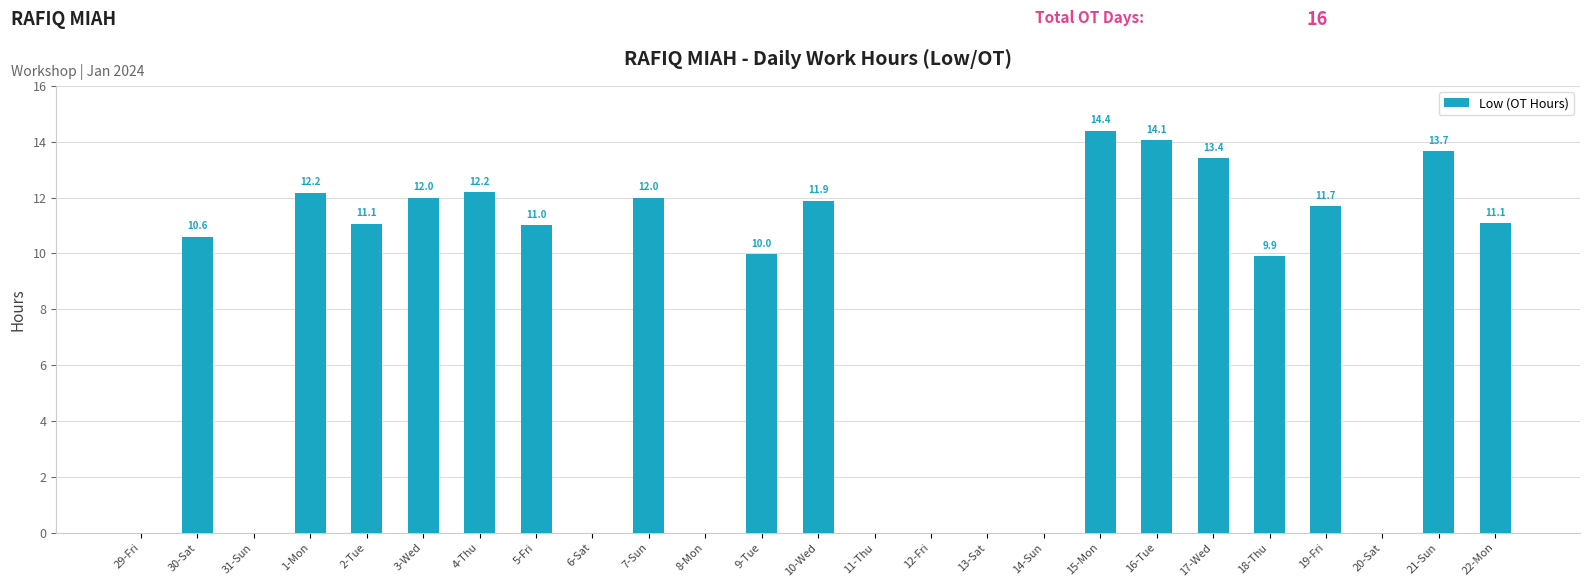

What is the approximate value at 4-Thu?

12.2